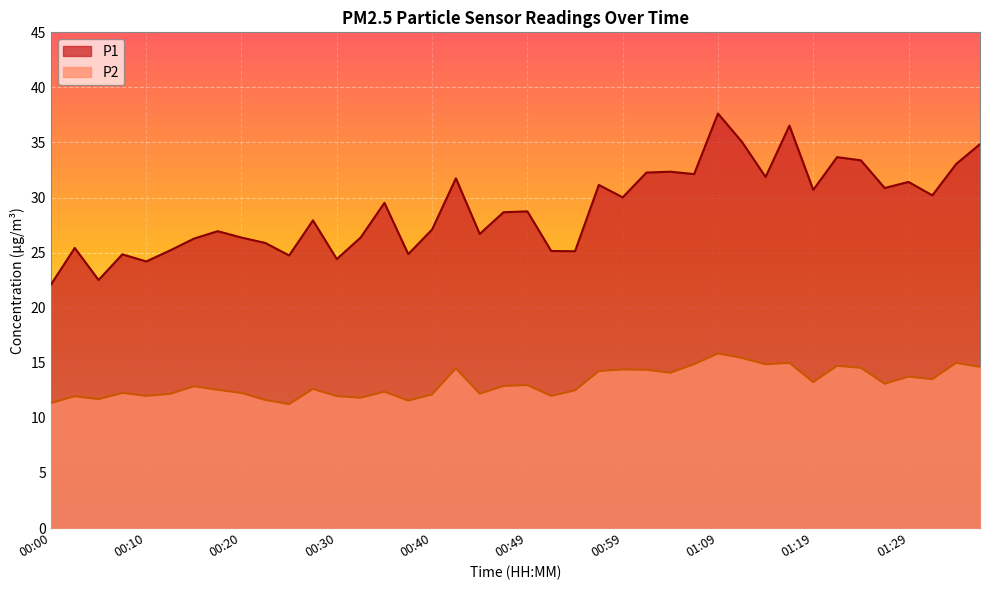

What is the label of the 27th point from the right?

00:32